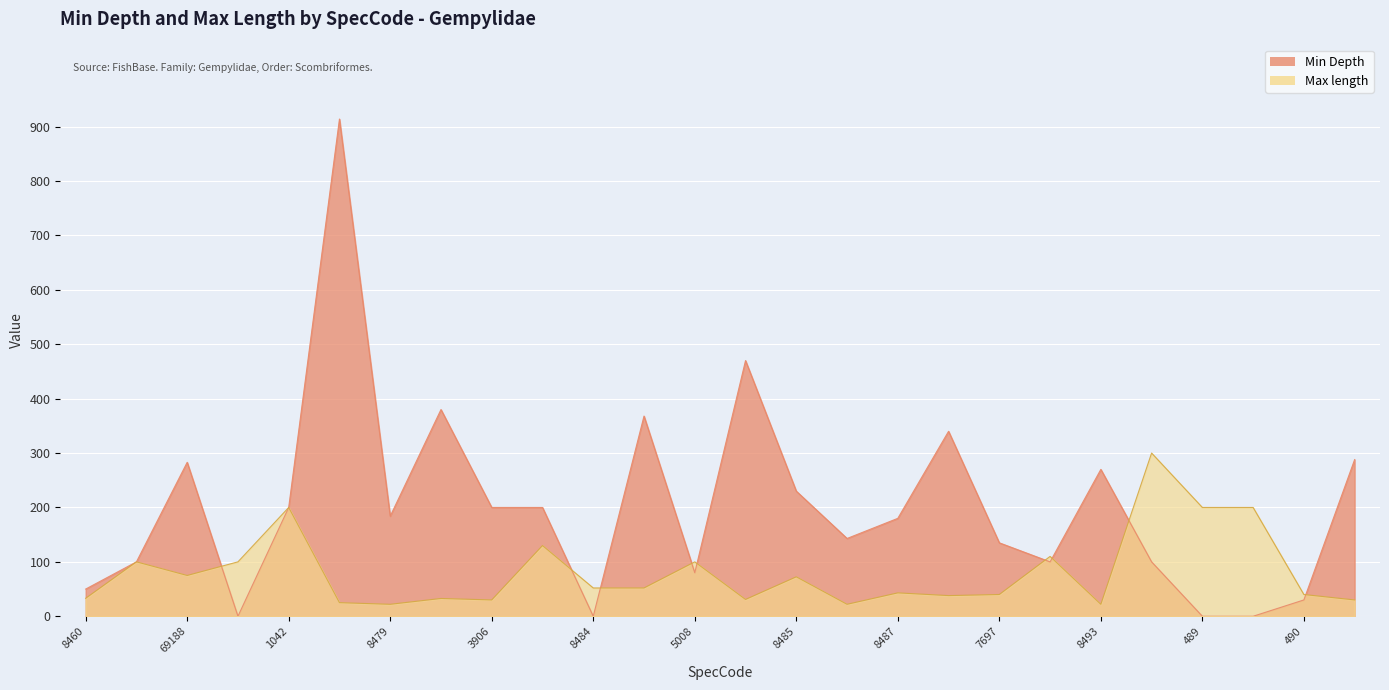

How many lines are shown in the chart?

2